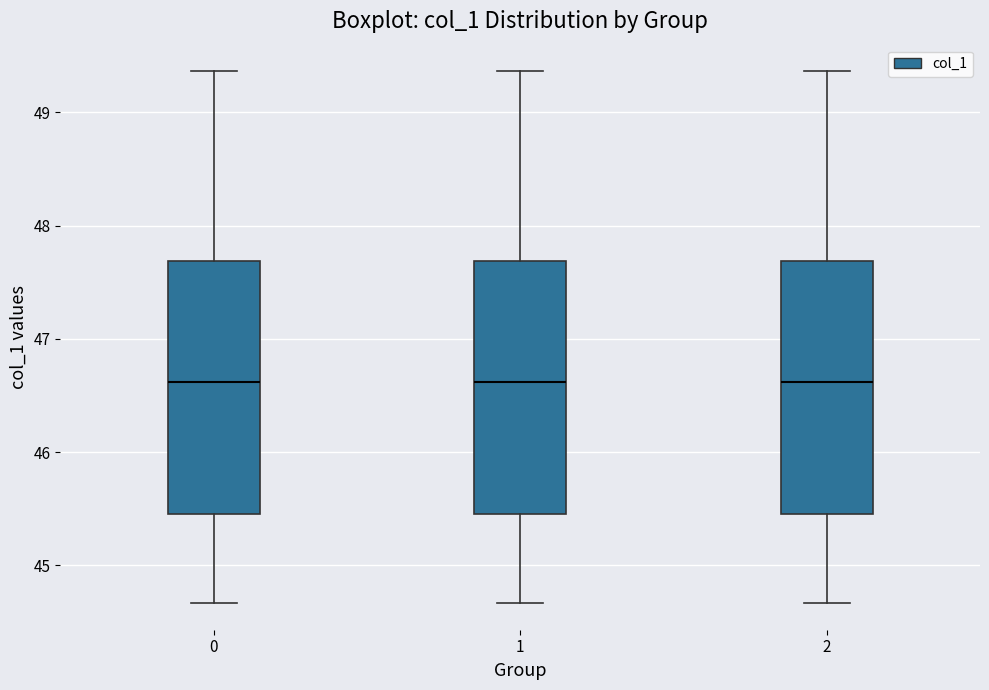

Reading left to right, read every box against the y-axis: the position of its median line, the range the box covers, and the ends of its whiskers. The values are not printed on the chart, so give them approximately, as read against the axis.

0: median 46.6, box 45.5 to 47.7, whiskers 44.7 to 49.4
1: median 46.6, box 45.5 to 47.7, whiskers 44.7 to 49.4
2: median 46.6, box 45.5 to 47.7, whiskers 44.7 to 49.4